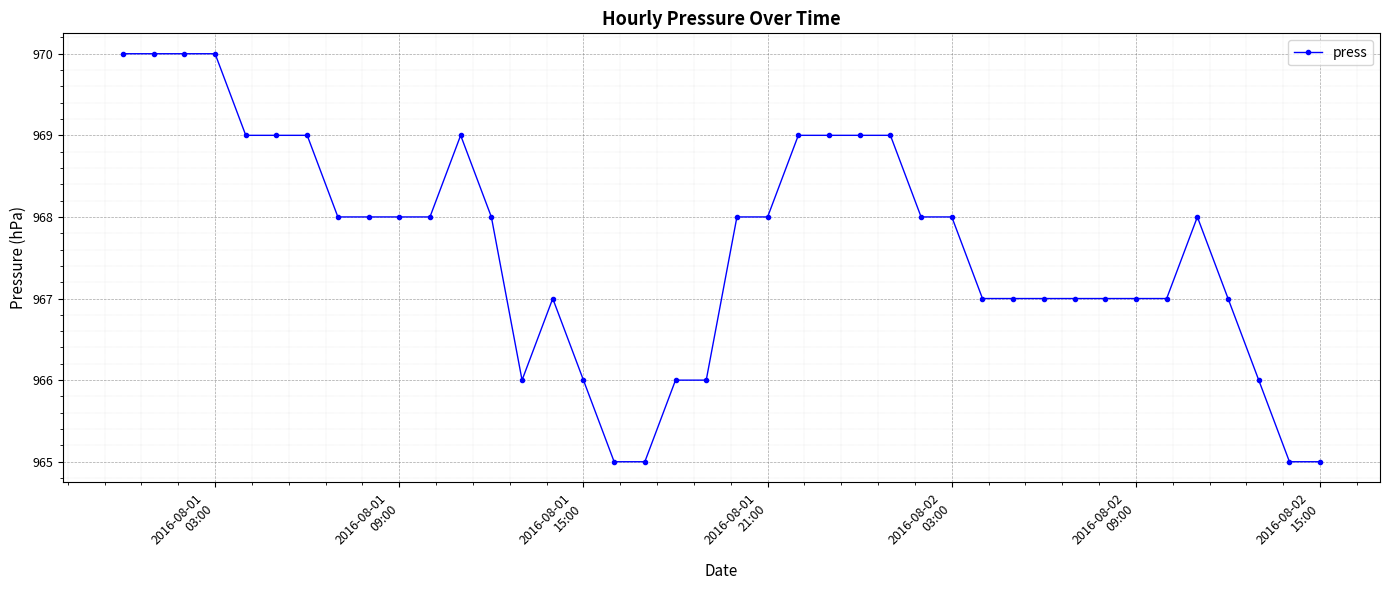

Does the chart have visible grid lines?

Yes